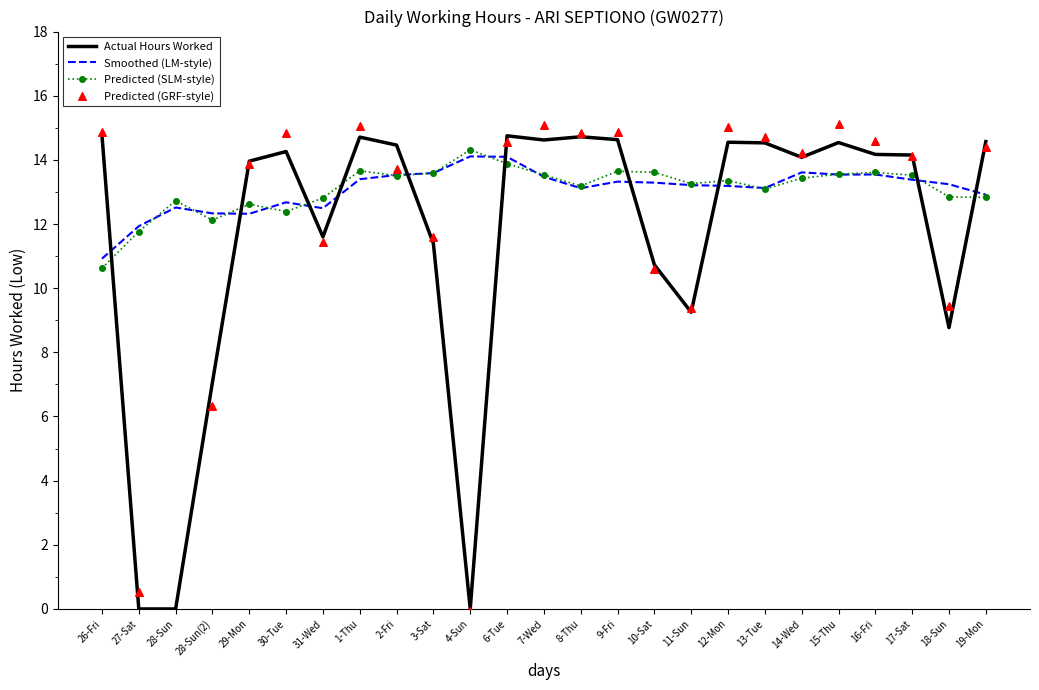

Which series has the largest total across all categories?

Predicted (SLM-style)